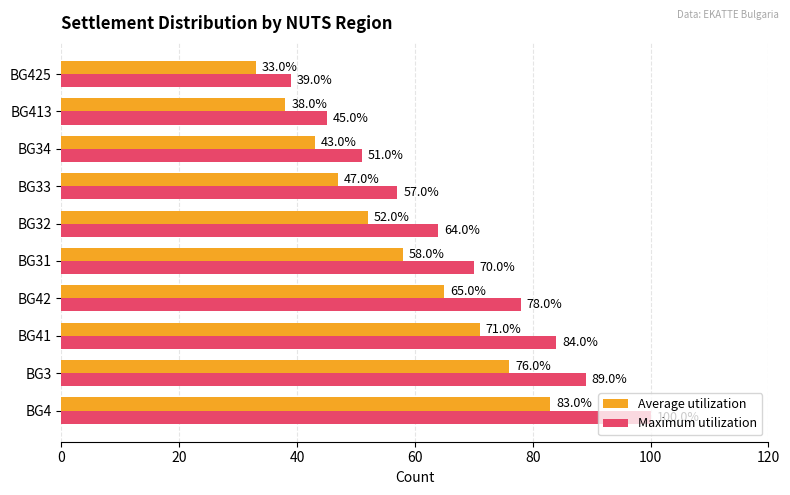

What is the minimum value shown in the chart?

33